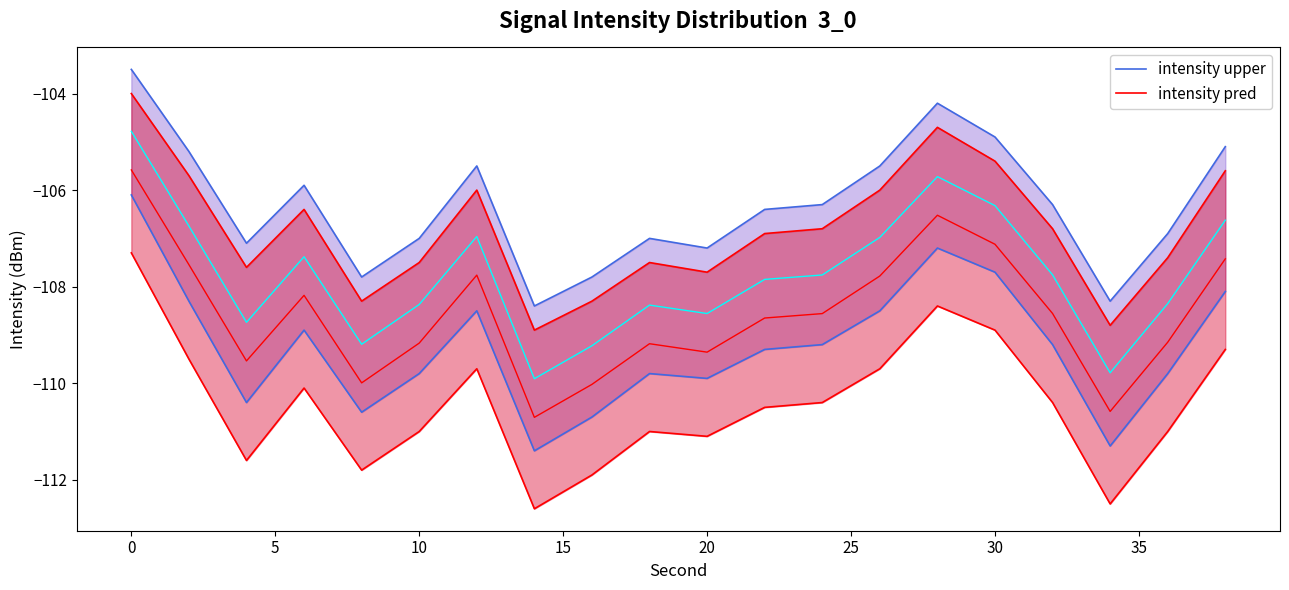

Reading left to right, what are all the values shown in this chart?

intensity upper: -103.5	-105.2	-107.1	-105.9	-107.8	-107.0	-105.5	-108.4	-107.8	-107.0	-107.2	-106.4	-106.3	-105.5	-104.2	-104.9	-106.3	-108.3	-106.9	-105.1
intensity pred: -104.0	-105.7	-107.6	-106.4	-108.3	-107.5	-106.0	-108.9	-108.3	-107.5	-107.7	-106.9	-106.8	-106.0	-104.7	-105.4	-106.8	-108.8	-107.4	-105.6